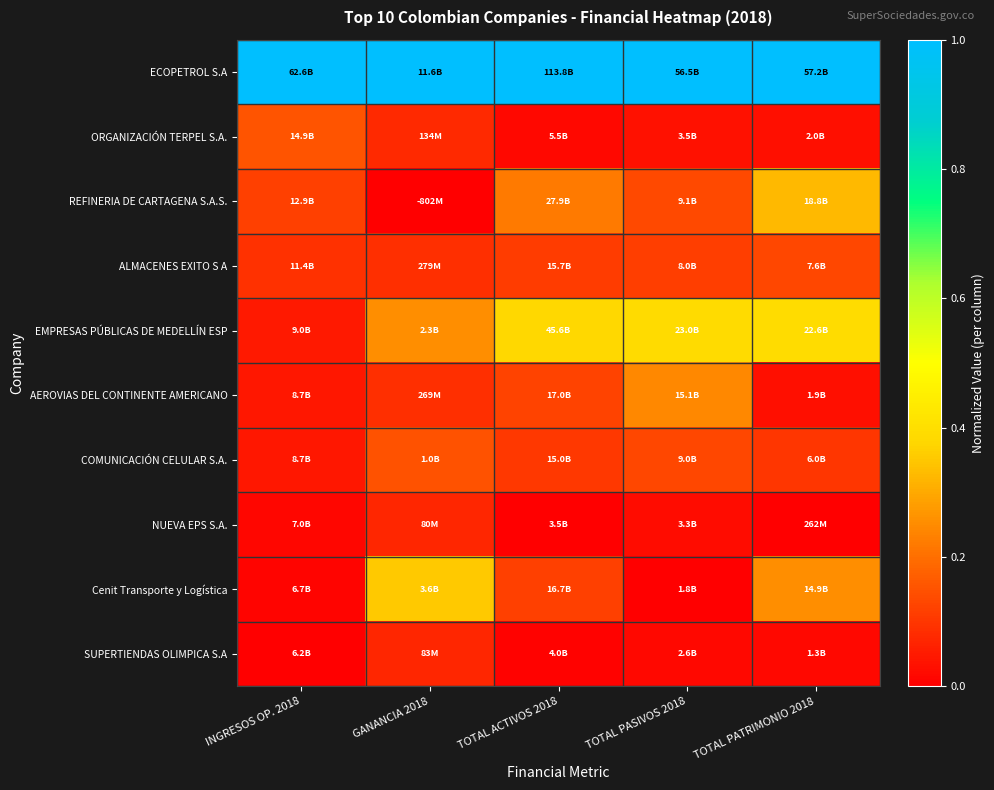

At which category is the sum across all series the highest?

TOTAL PATRIMONIO 2018